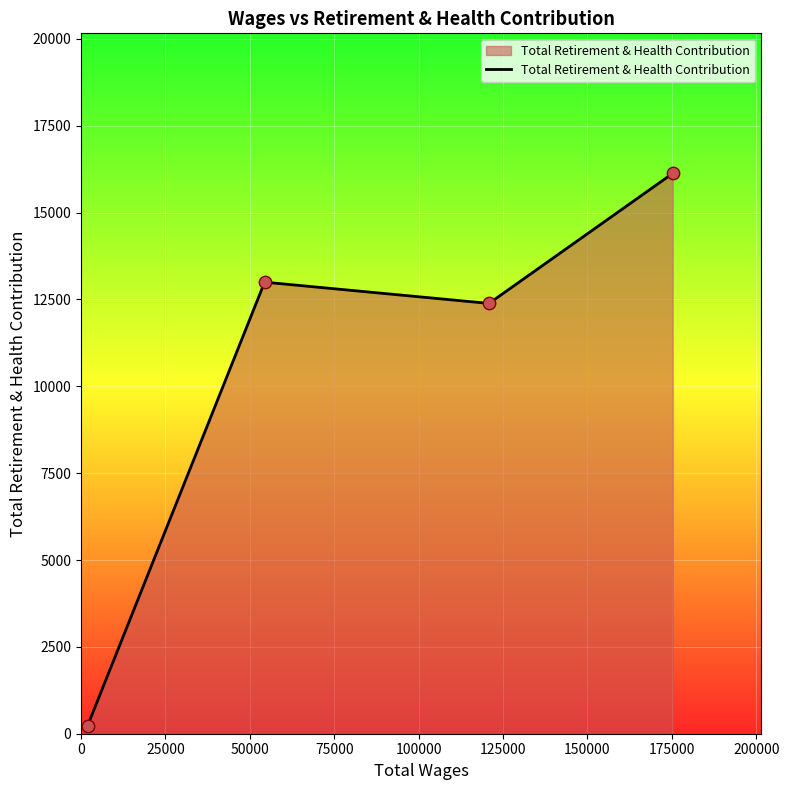

How many interior local peaks (higher than both neighbors) does the data have?

1